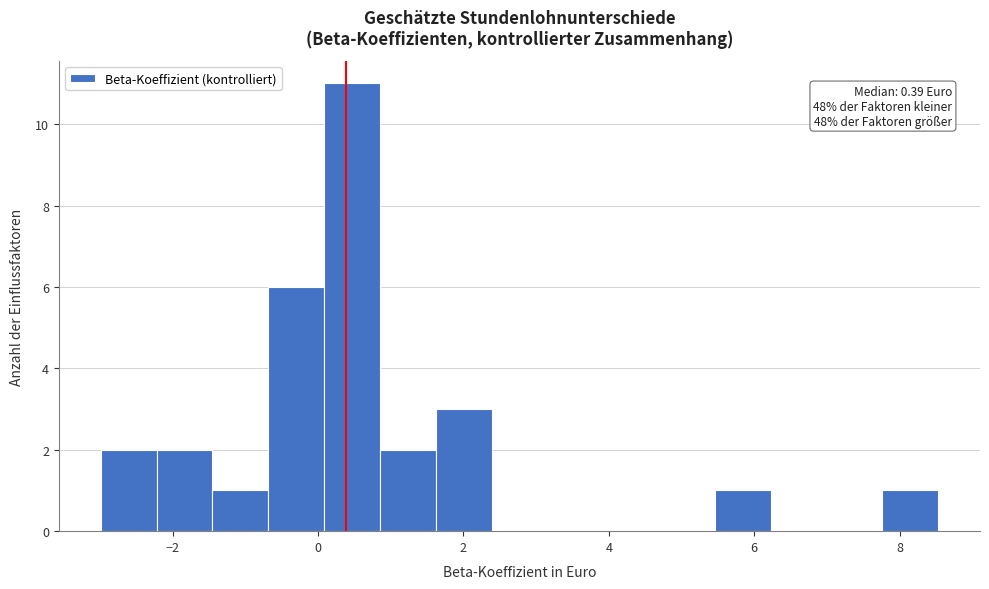

Around what value on the x-axis is the tallest bar? Give the approximate position of its centre, as read against the axis.

0.4